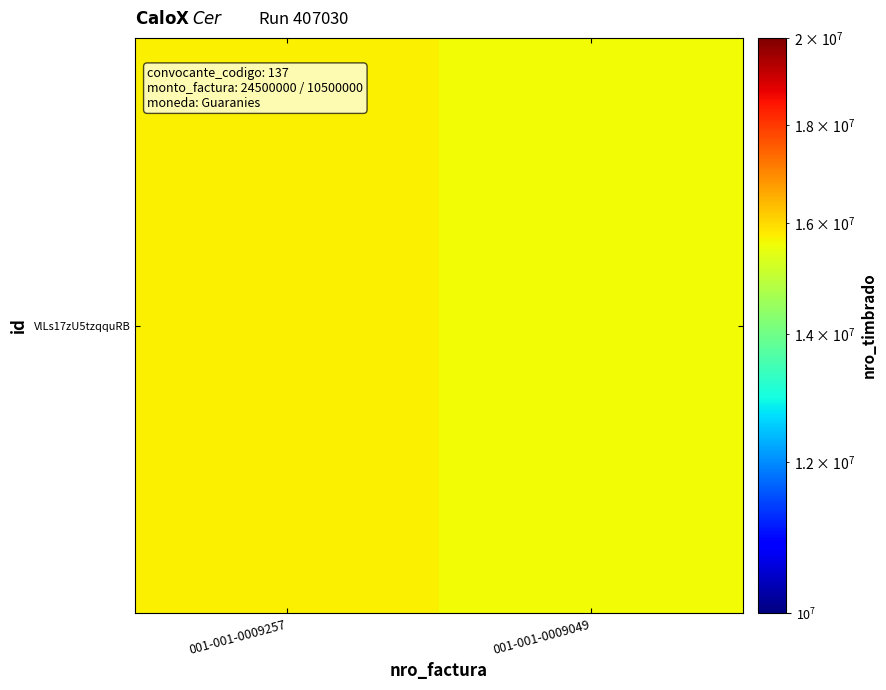

Approximately how many times larger is the value at 001-001-0009257 compared to 001-001-0009049?

1.0